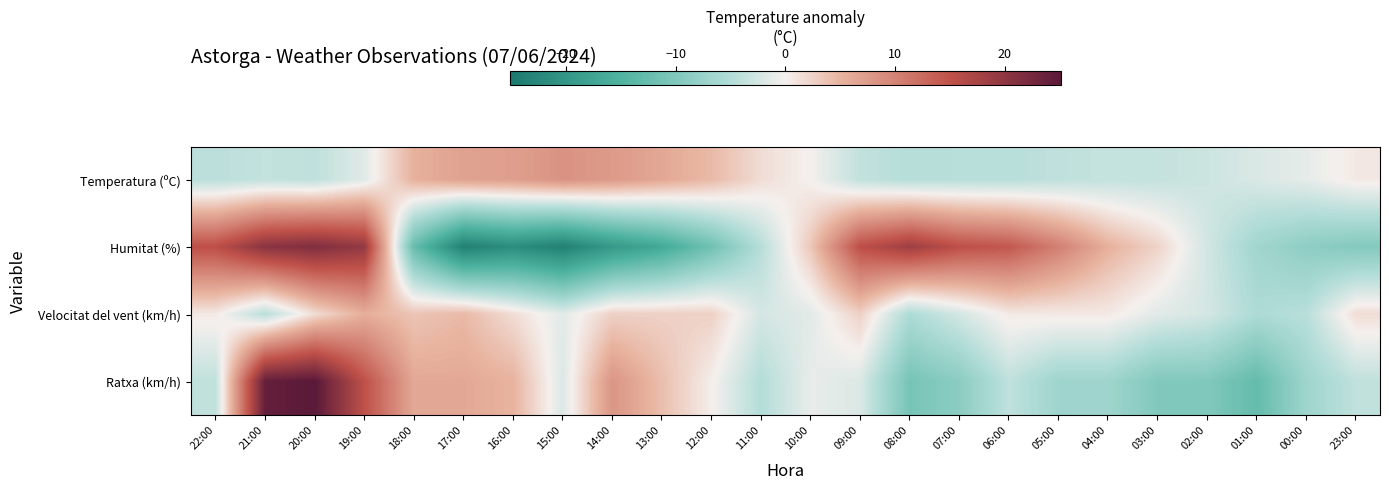

Reading left to right, extract all data points from this chart.

Temperatura (ºC): 22:00=-4.3	21:00=-3.7	20:00=-4.0	19:00=-1.5	18:00=5.3	17:00=6.8	16:00=7.1	15:00=8.4	14:00=7.6	13:00=6.2	12:00=4.5	11:00=1.6	10:00=-0.1	09:00=-3.8	08:00=-4.7	07:00=-4.5	06:00=-4.5	05:00=-4.0	04:00=-3.6	03:00=-3.6	02:00=-3.0	01:00=-2.0	00:00=-1.1	23:00=0.6
Humitat (%): 22:00=15.4	21:00=20.4	20:00=21.4	19:00=19.4	18:00=-12.6	17:00=-23.6	16:00=-21.6	15:00=-23.6	14:00=-19.6	13:00=-16.6	12:00=-11.6	11:00=-4.6	10:00=3.4	09:00=15.4	08:00=18.4	07:00=15.4	06:00=14.4	05:00=10.4	04:00=5.4	03:00=2.4	02:00=-2.6	01:00=-6.6	00:00=-8.6	23:00=-9.6
Velocitat del vent (km/h): 22:00=0.6	21:00=-4.4	20:00=1.6	19:00=5.6	18:00=3.6	17:00=4.6	16:00=1.6	15:00=-1.4	14:00=2.6	13:00=2.6	12:00=2.6	11:00=-2.4	10:00=-1.4	09:00=2.6	08:00=-5.4	07:00=-2.4	06:00=0.6	05:00=0.6	04:00=0.6	03:00=-1.4	02:00=-2.4	01:00=-5.4	00:00=-4.4	23:00=1.6
Ratxa (km/h): 22:00=-3.9	21:00=24.1	20:00=25.1	19:00=15.1	18:00=6.1	17:00=6.1	16:00=5.1	15:00=-1.9	14:00=8.1	13:00=4.1	12:00=0.1	11:00=-4.9	10:00=-0.9	09:00=-1.9	08:00=-10.9	07:00=-8.9	06:00=-3.9	05:00=-6.9	04:00=-6.9	03:00=-9.9	02:00=-9.9	01:00=-12.9	00:00=-6.9	23:00=-3.9